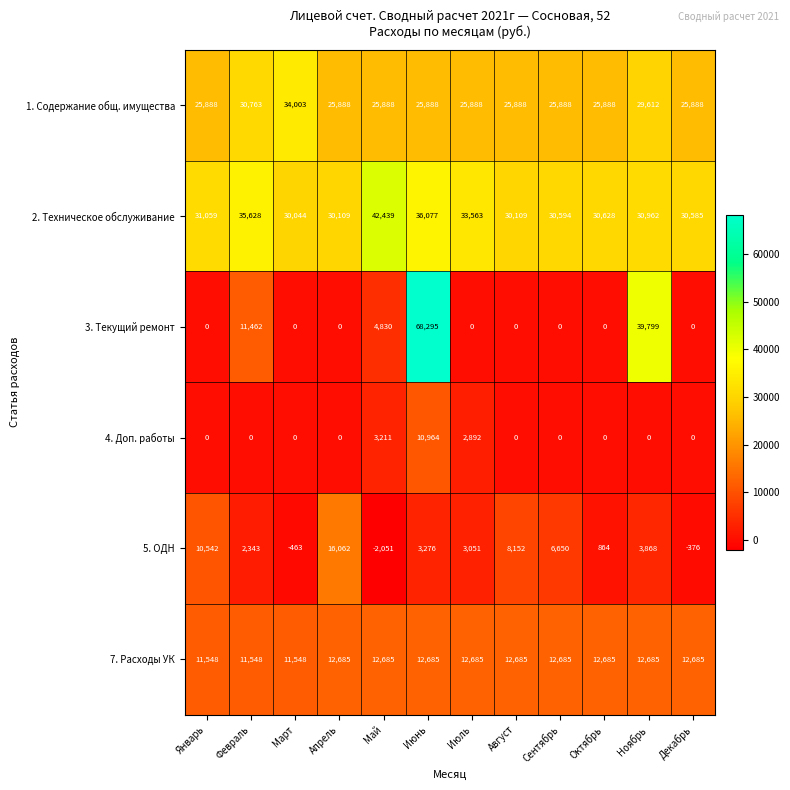

What is the difference between the maximum and minimum values in the 2. Техническое обслуживание series?

12395